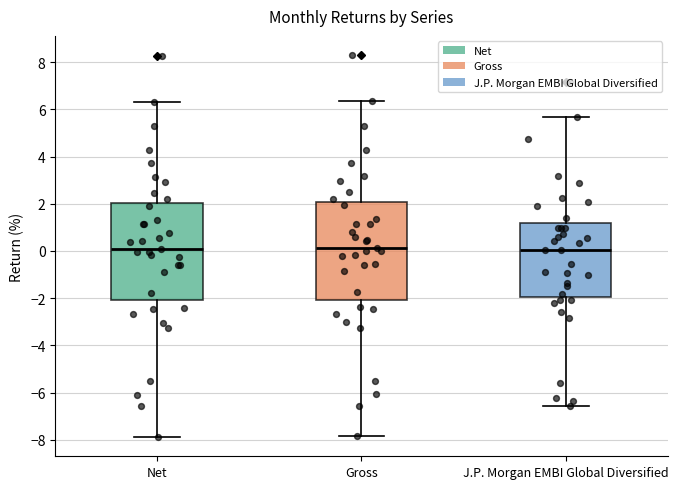

Reading left to right, transcribe this box plot: for each box, give where its median line is, the range the box spans, and where its two whiskers end, as read against the y-axis. The values are not printed on the chart, so give them approximately, as read against the axis.

Net: median 0.2, box -2.0 to 2.0, whiskers -7.8 to 6.4
Gross: median 0.2, box -2.0 to 2.0, whiskers -7.8 to 6.4
J.P. Morgan EMBI Global Diversified: median 0.0, box -2.0 to 1.2, whiskers -6.6 to 5.6